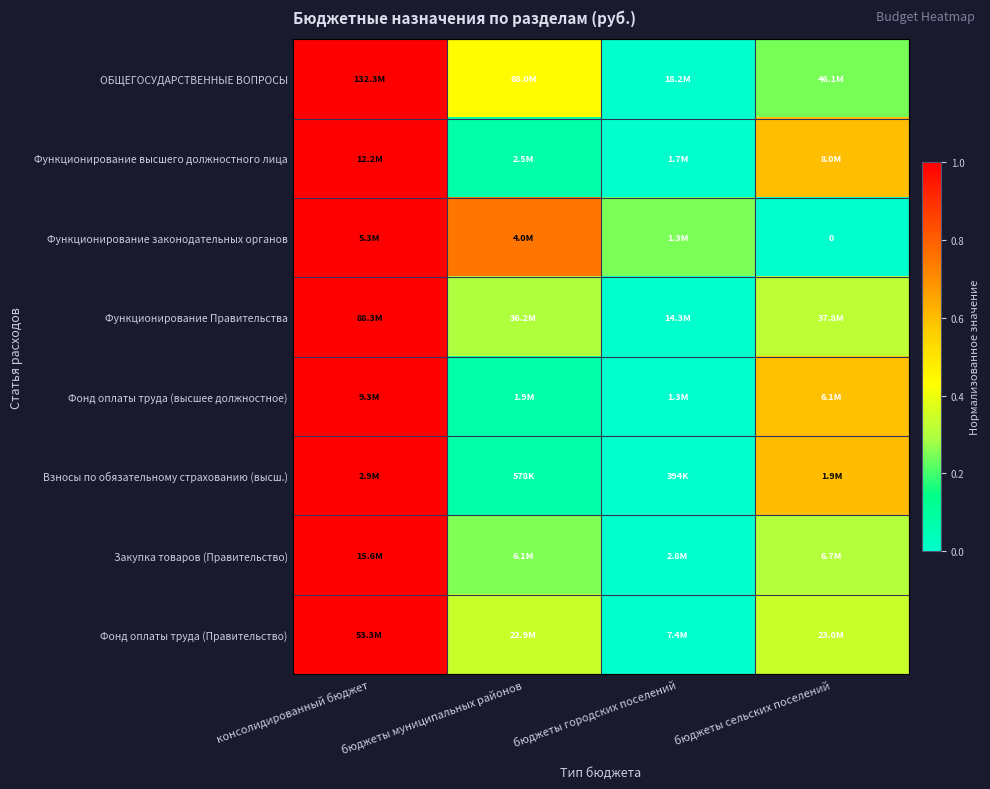

Read the Функционирование высшего должностного лица value at консолидированный бюджет.

1.0